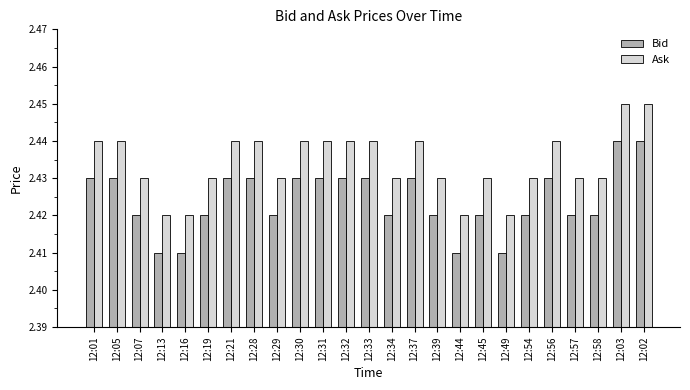

Count the Ask values in the range 2 to 3.

25